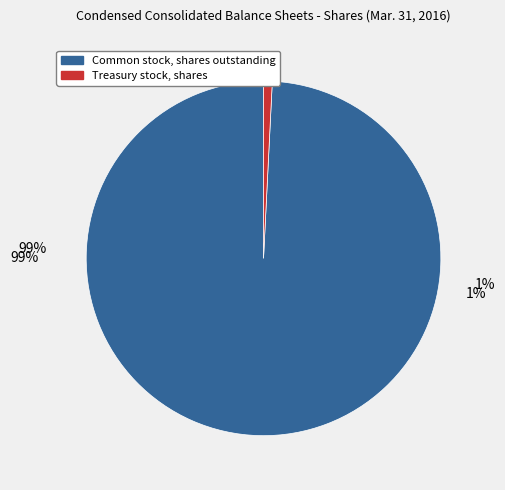

What is the smallest slice in the pie chart?

Treasury stock, shares